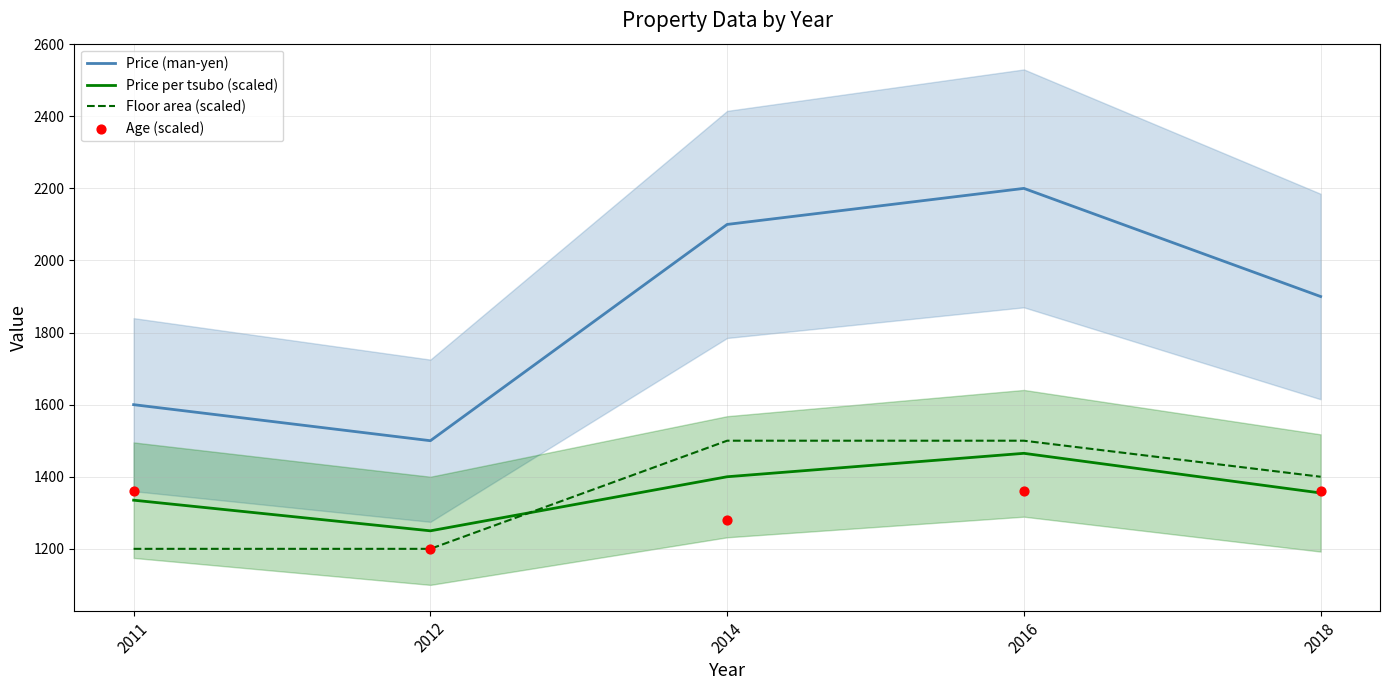

Which series reaches the minimum Y coordinate?

Floor area (scaled)